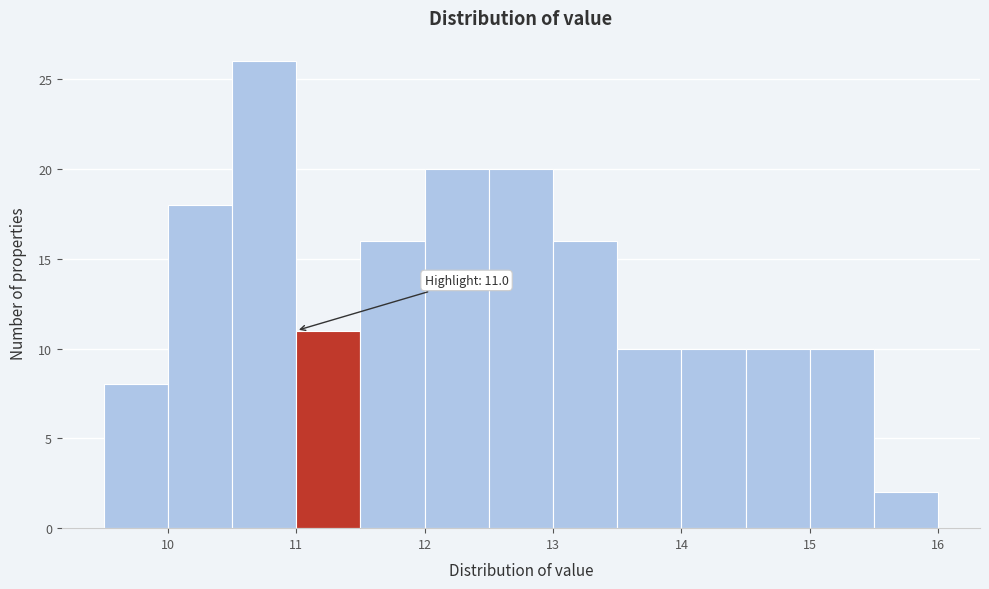

Which range on the x-axis has the tallest bar?

10.5 to 11.0